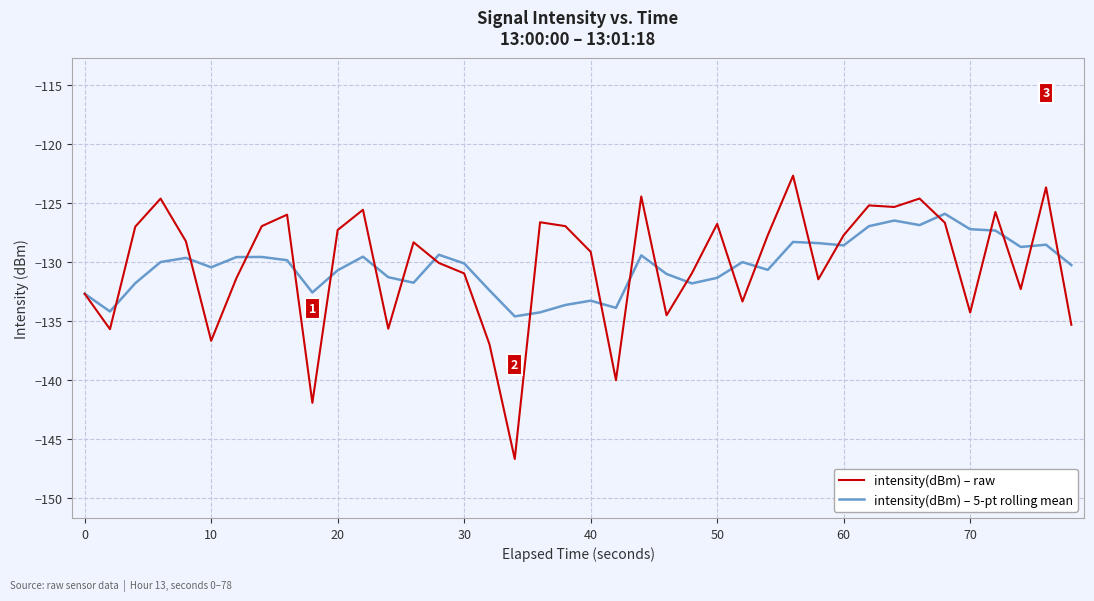

What is the lowest value of the intensity(dBm) – raw series?

-146.7